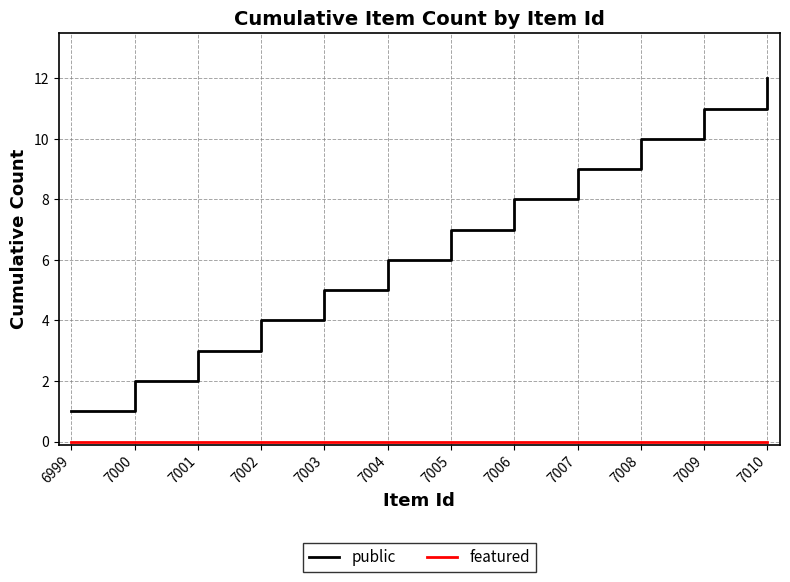

The public series shows 9 at 7007. True or false?

True